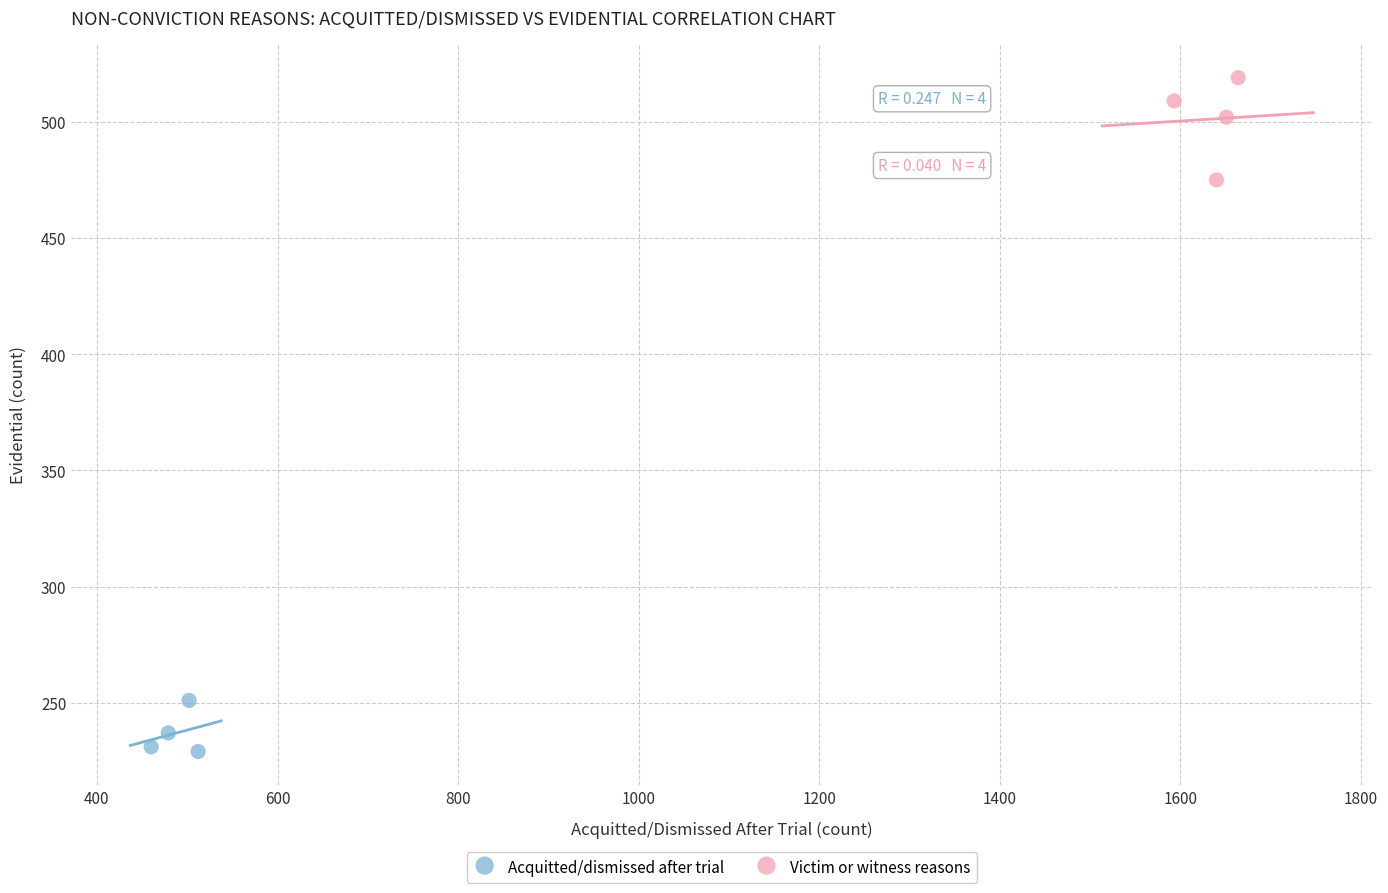

What are all the series names shown in the legend?

Acquitted/dismissed after trial, Victim or witness reasons